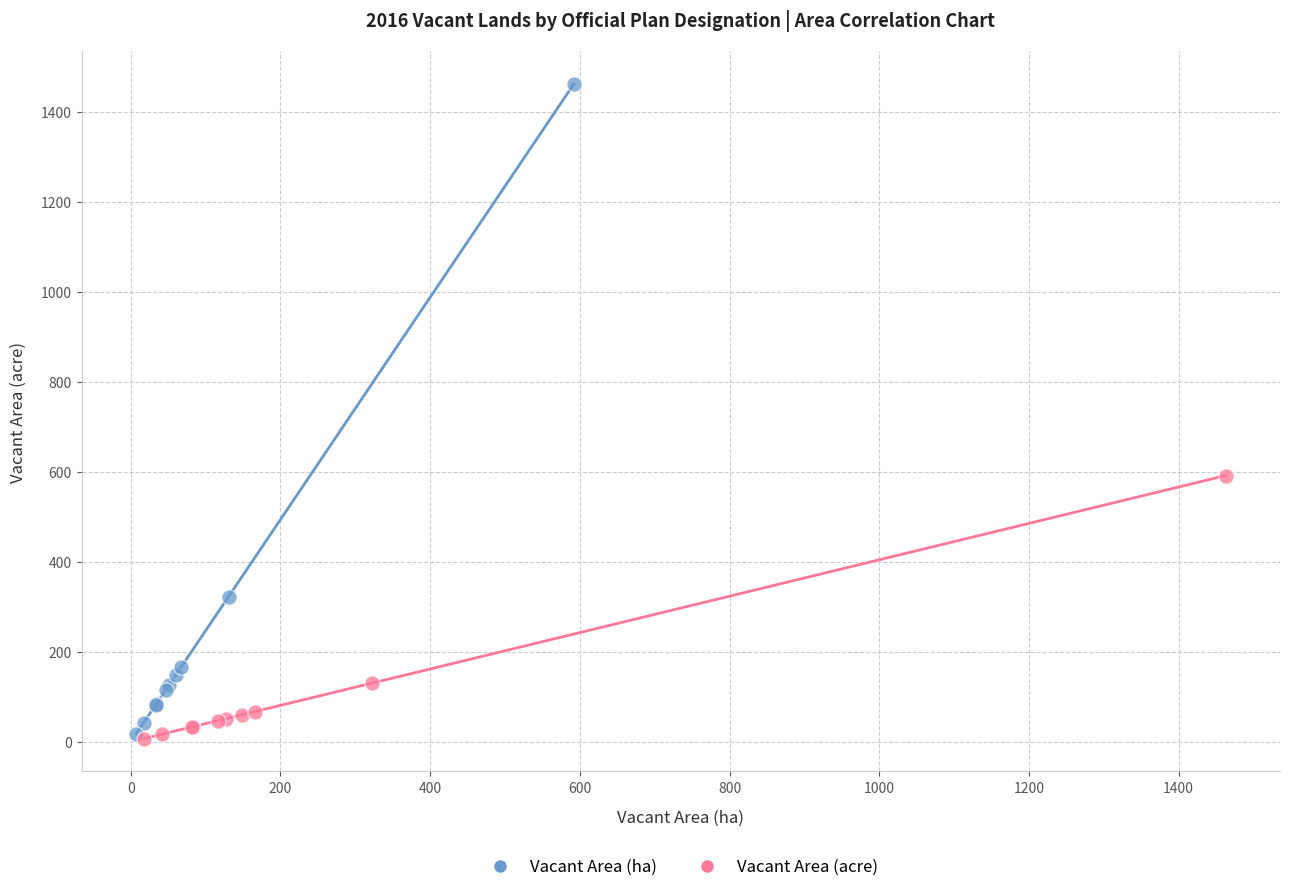

Which series contains the highest Y value?

Vacant Area (ha)